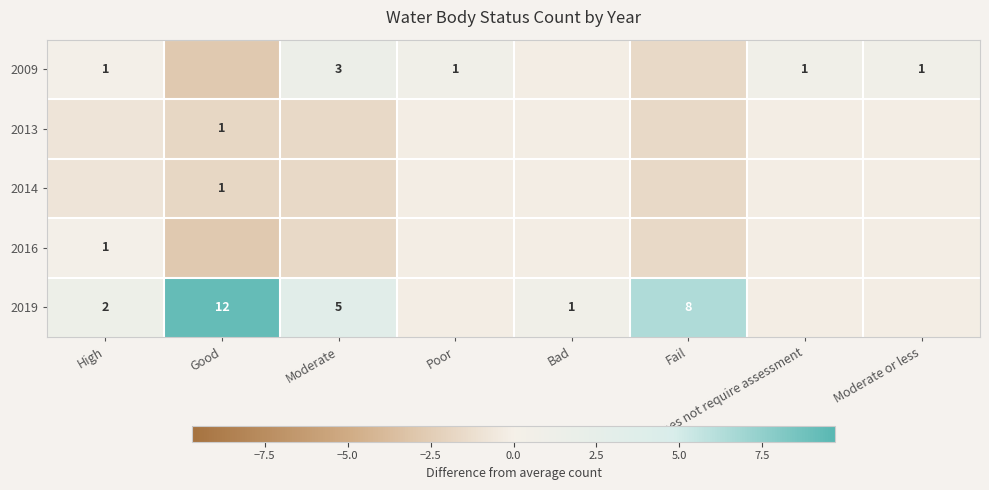

True or false: 2014 has a value of 0.5 at Good.

False